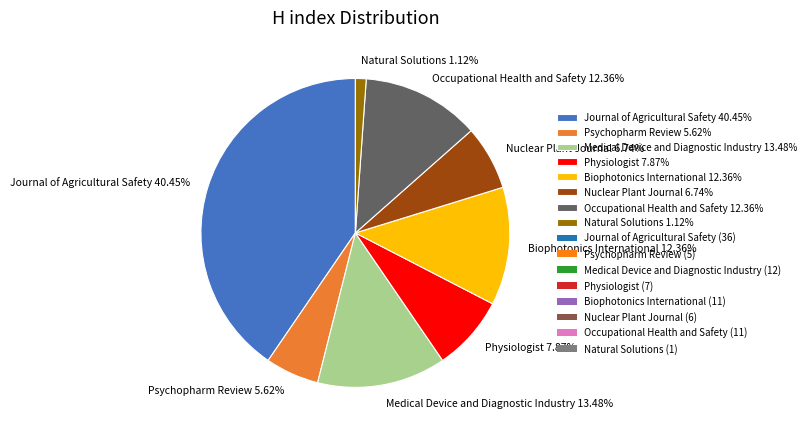

Approximately how many times larger is the value at Physiologist compared to Medical Device and Diagnostic Industry?

0.6